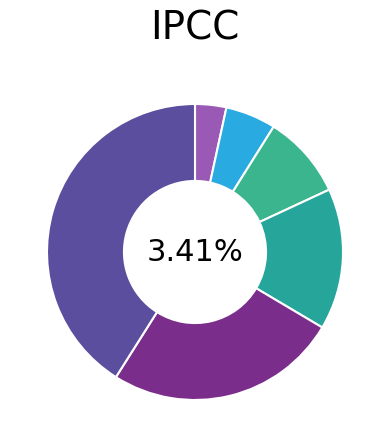

How many segments does this pie chart have?

6